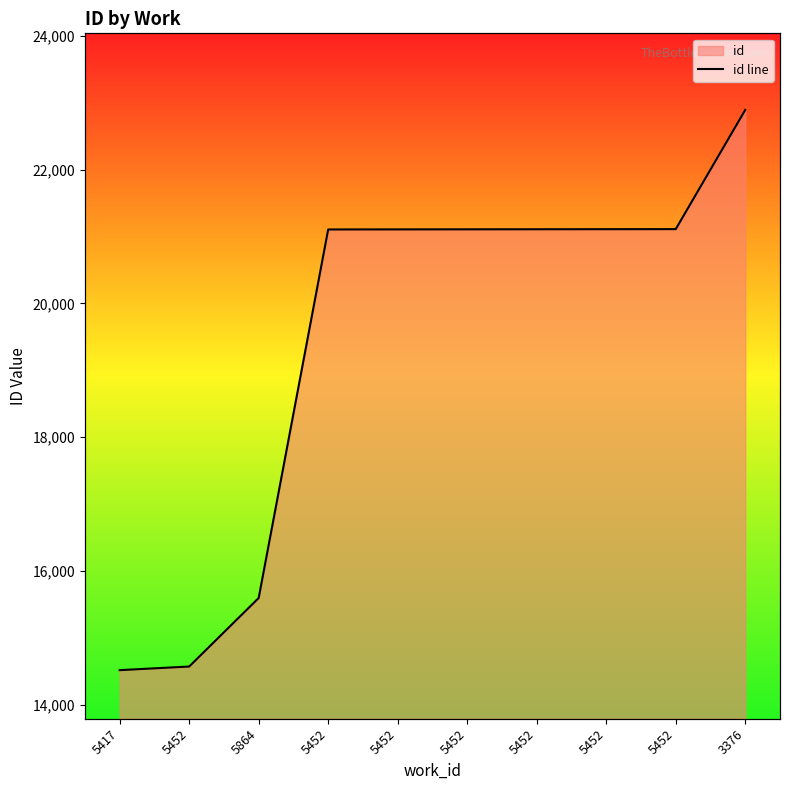

Rank the categories by value from lowest to highest.

5417, 5452, 5864, 5452, 5452, 5452, 5452, 5452, 5452, 3376